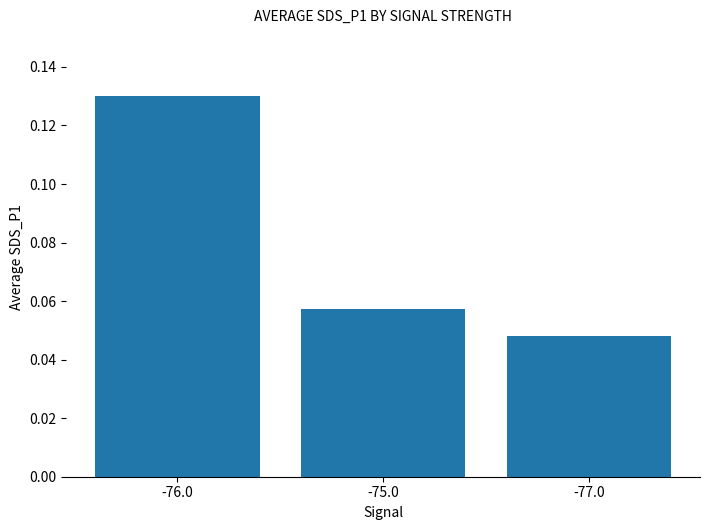

Count the number of categories in the chart.

3